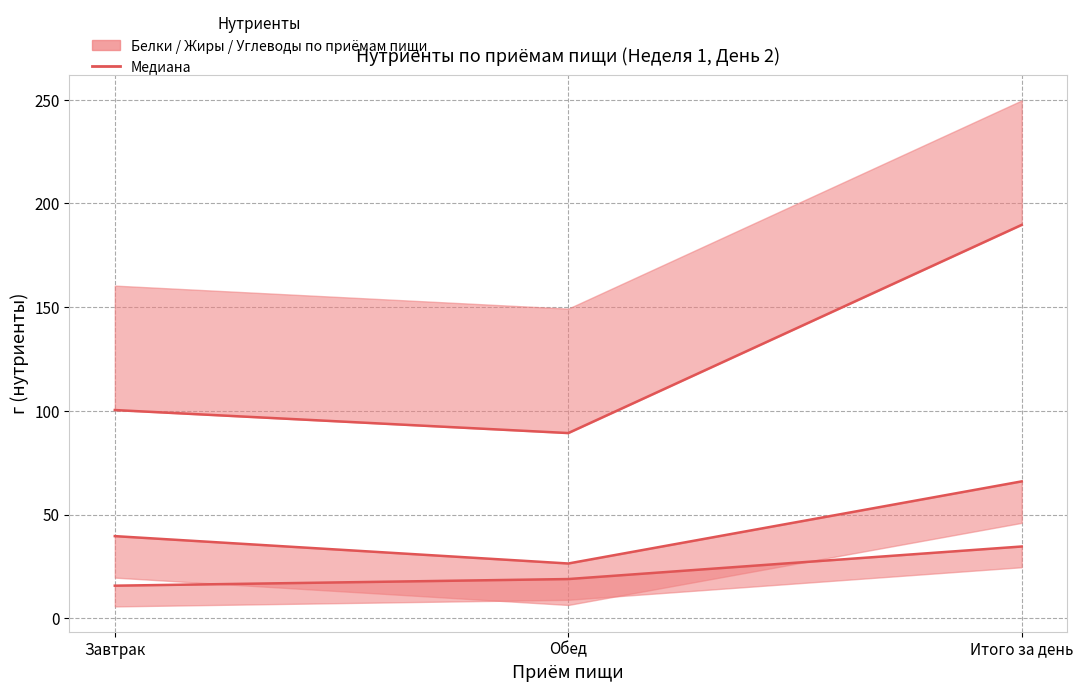

What is the total value across all series at Итого за день?

290.3